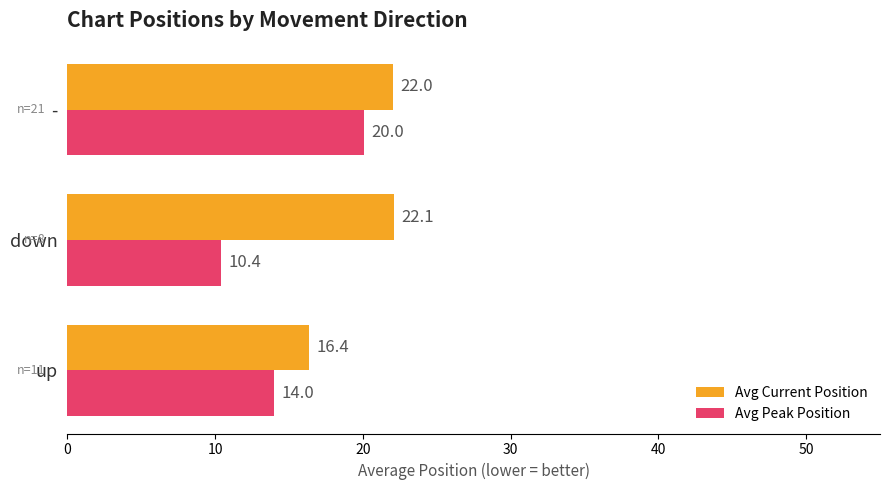

Which series has the largest range (max minus min)?

Avg Peak Position